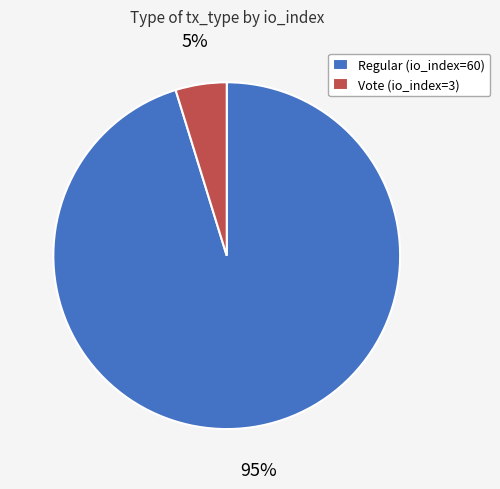

To the nearest percent, what is the difference between the Regular (io_index=60) and Vote (io_index=3) slice percentages?

90%